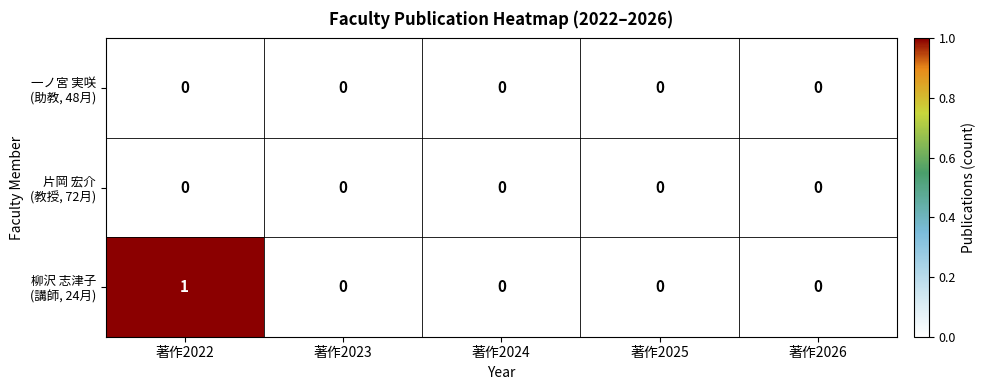

Between 著作2022 and 著作2024, which series saw the biggest shift?

柳沢 志津子 (講師, 24月)